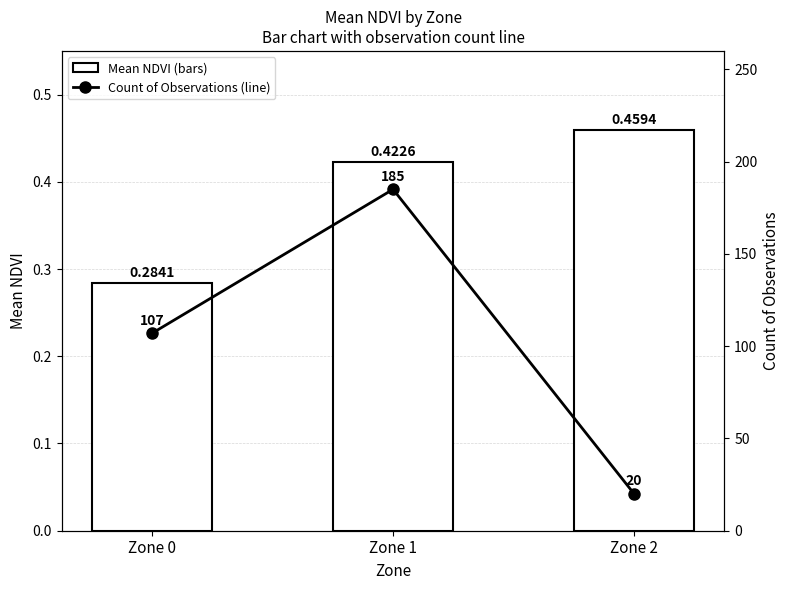

List the series in order of their overall mean, highest first.

Count of Observations, Mean NDVI